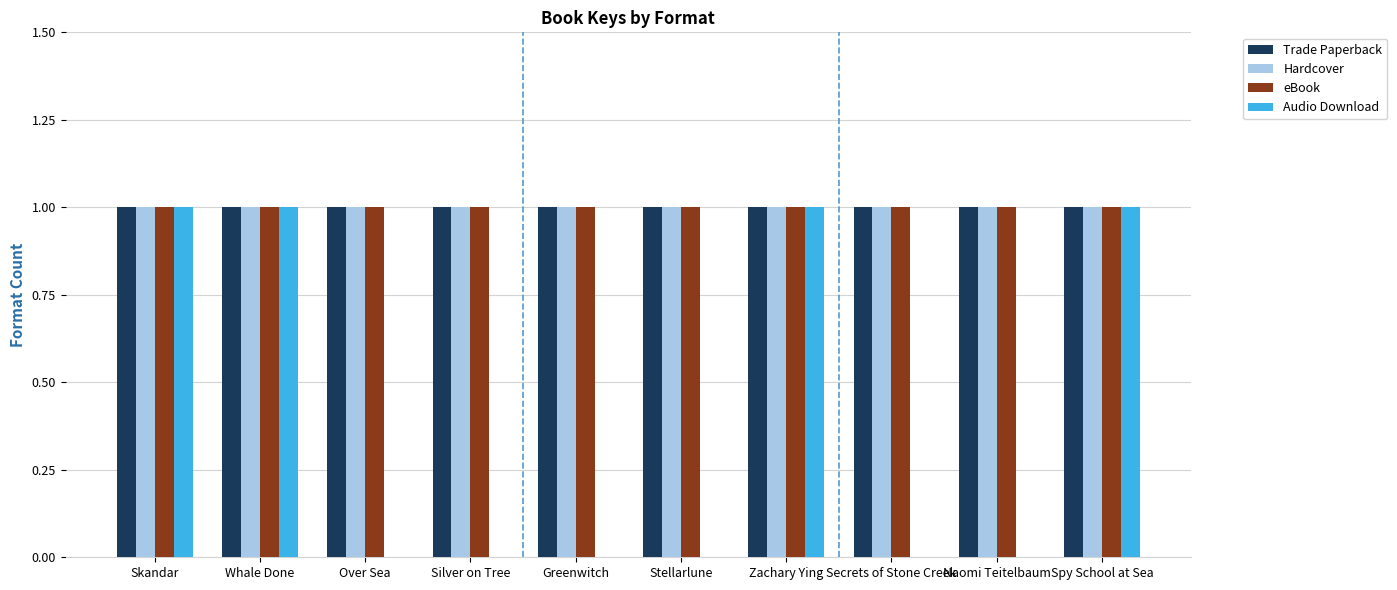

Are the bars horizontal?

No